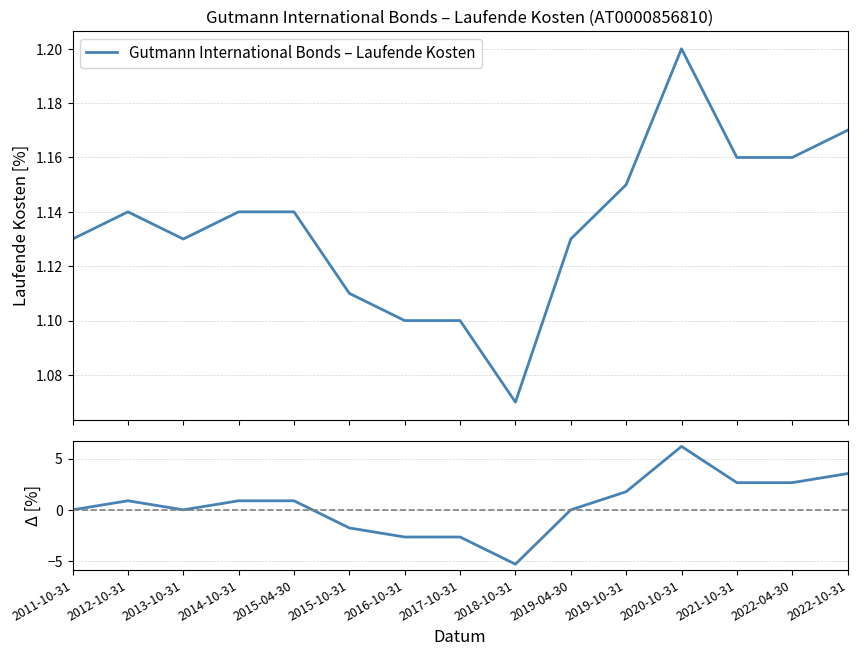

How many values in the Δ vs 2011-10-31 series are below 0?

4